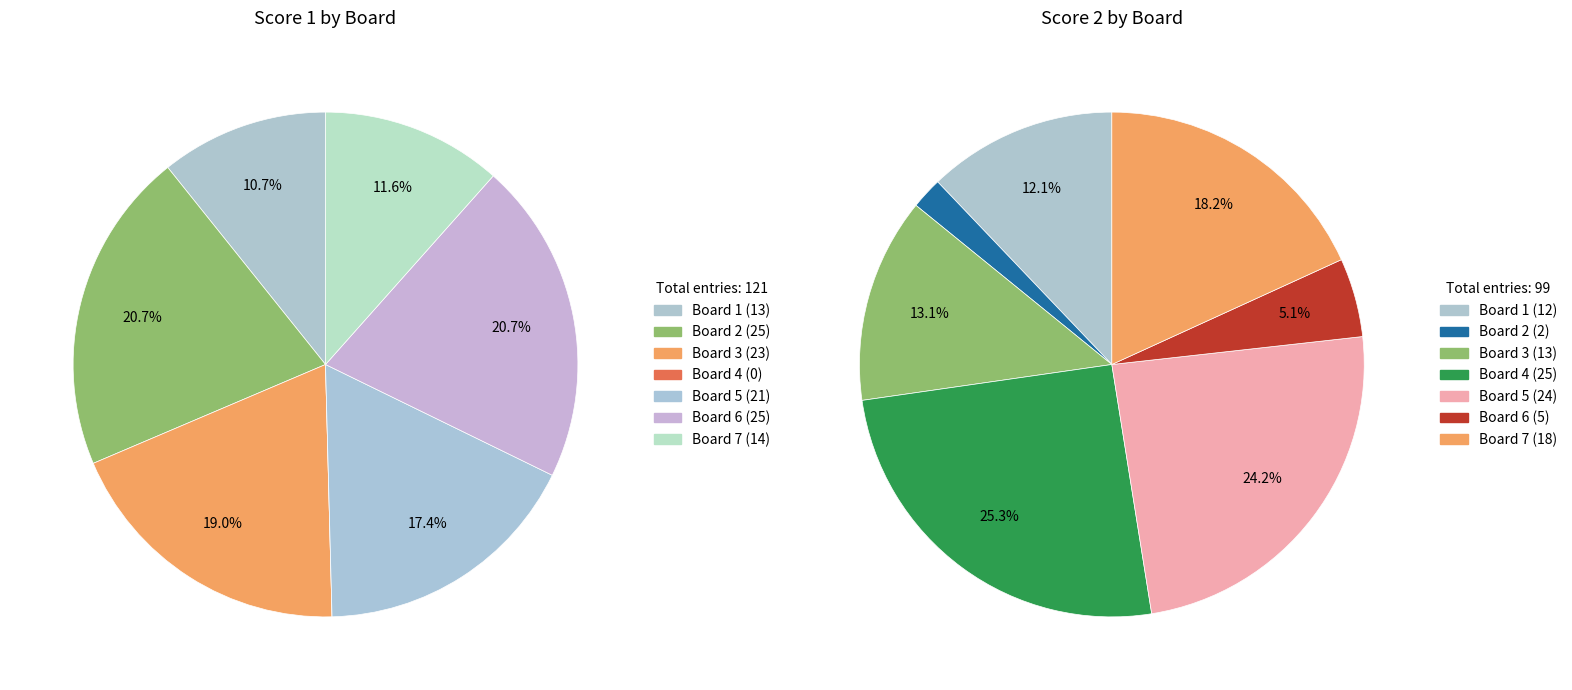

Which series has the largest range (max minus min)?

Score 1